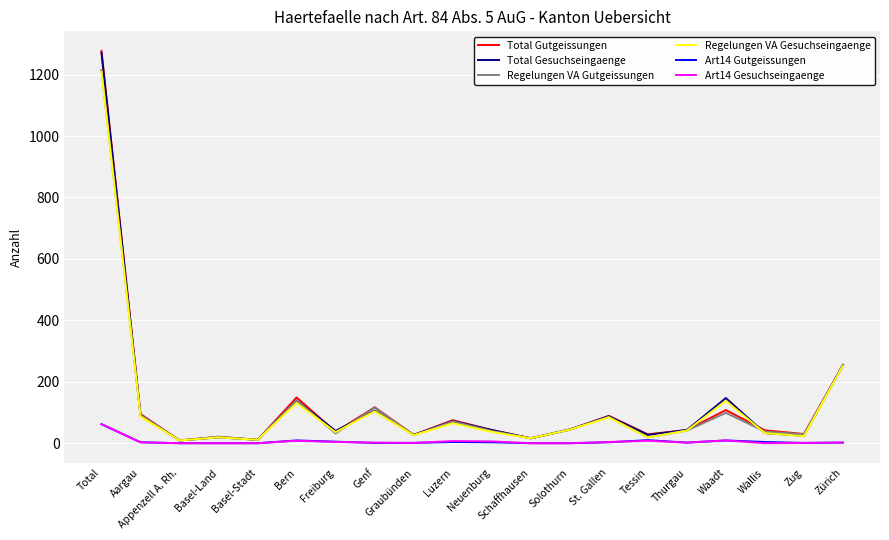

Between Genf and St. Gallen, which series saw the biggest shift?

Regelungen VA Gutgeissungen